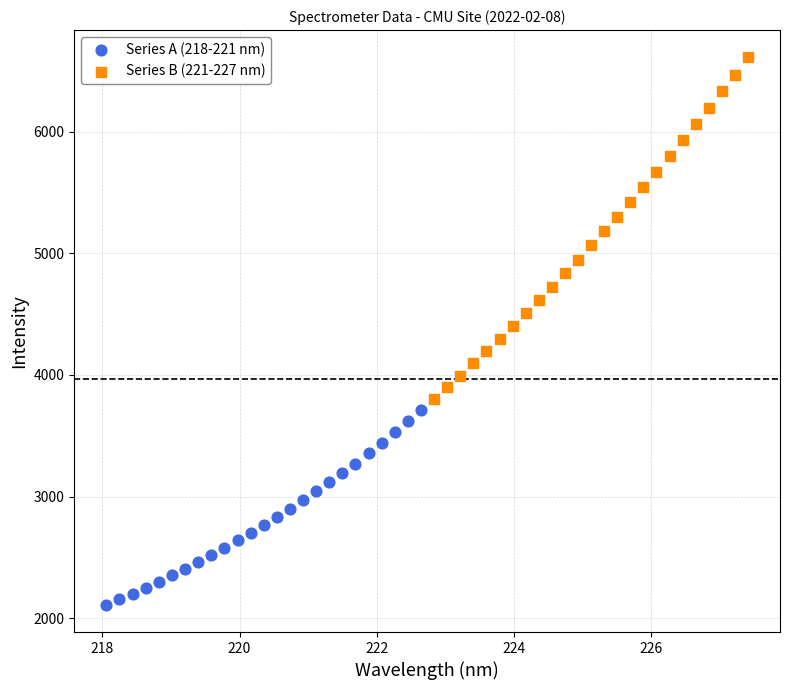

Which series contains the highest Y value?

Series B (221-227 nm)